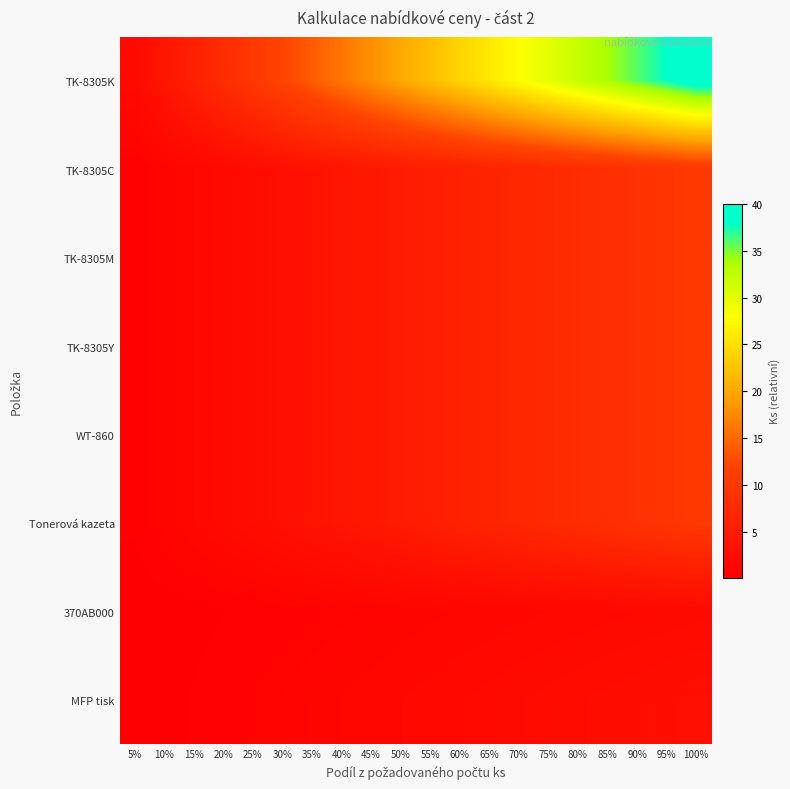

What is the spread (max minus min) of values at 20%?

7.6